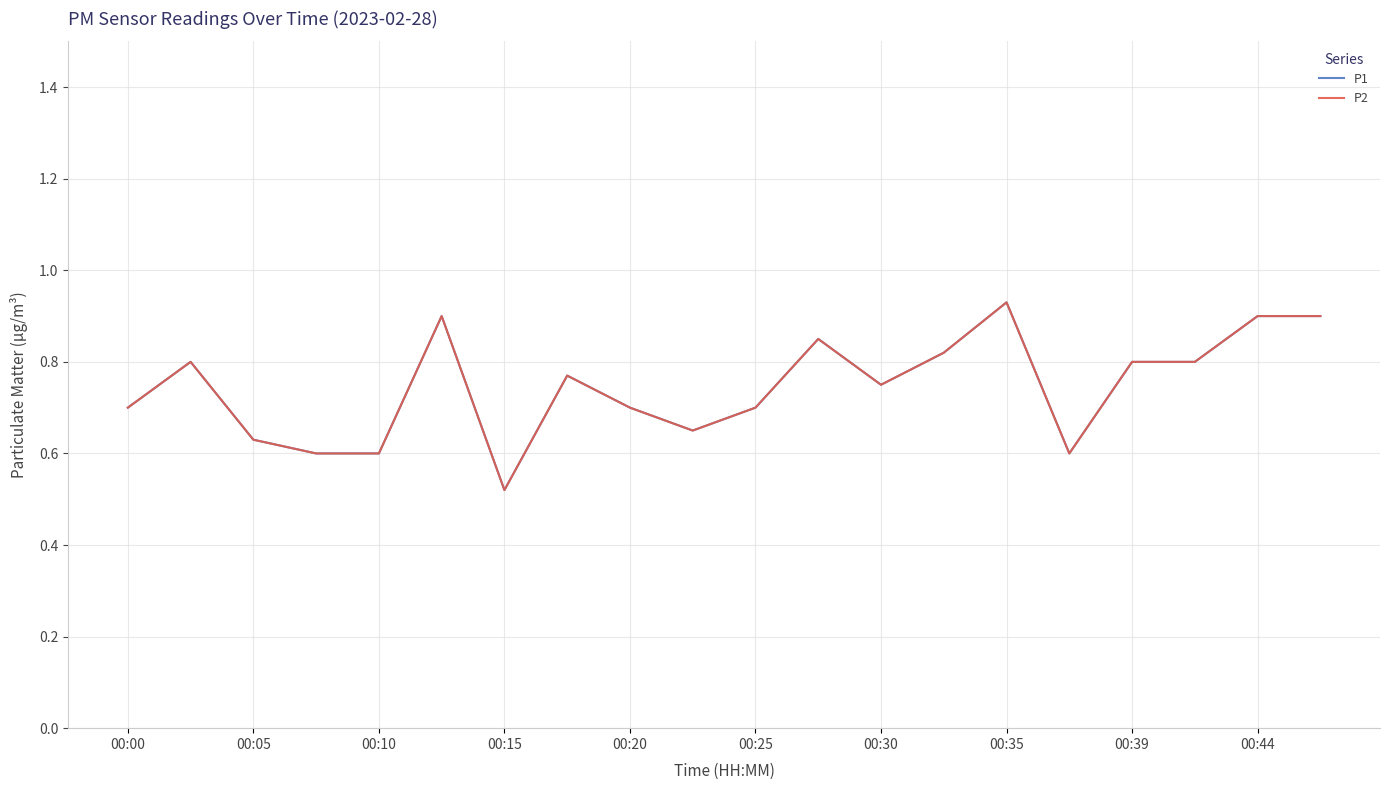

How many series are shown in this chart?

2